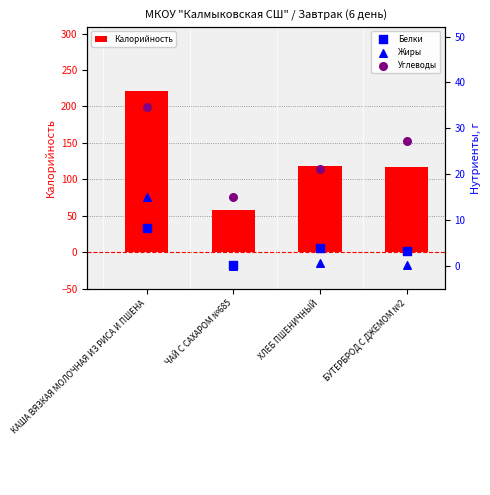

Is the value of Углеводы at КАША ВЯЗКАЯ МОЛОЧНАЯ ИЗ РИСА И ПШЕНА greater than the value of Жиры at ХЛЕБ ПШЕНИЧНЫЙ?

Yes